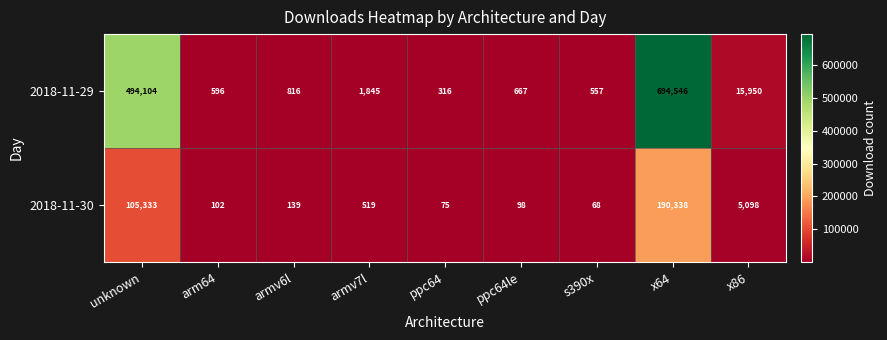

The value of 2018-11-30 at armv6l is 211. True or false?

False